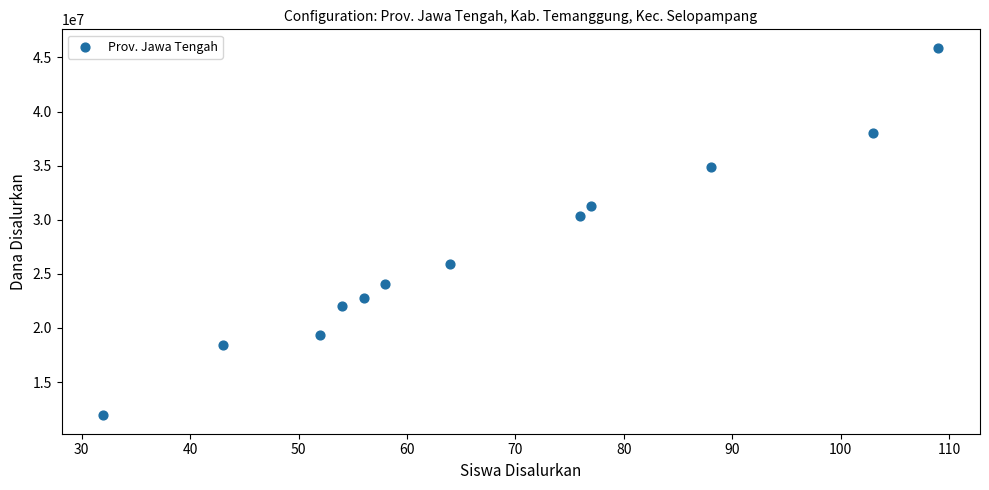

What is the average Y value?

27075000